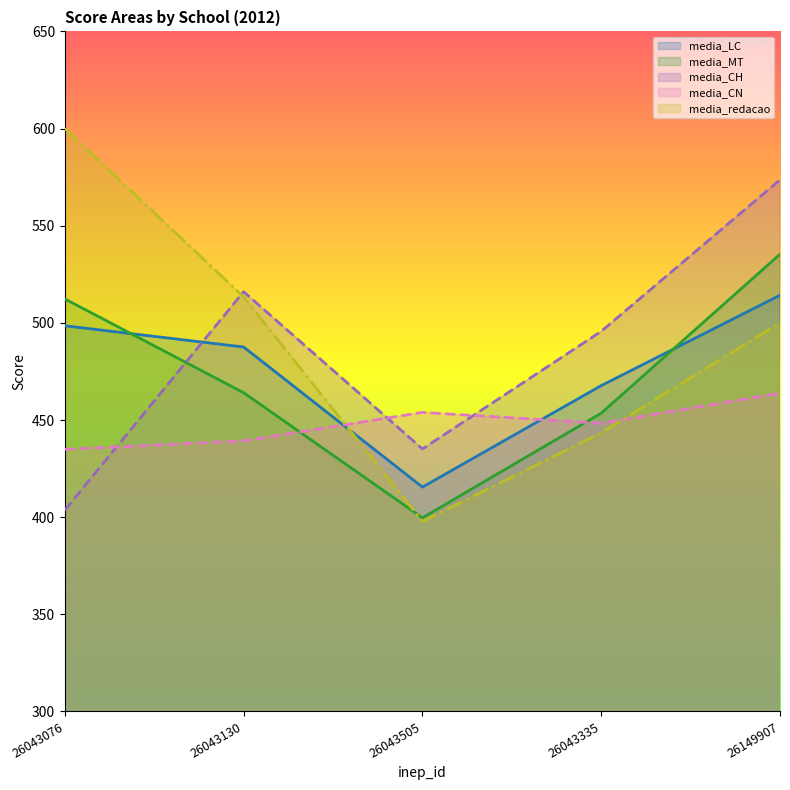

Where does the media_MT series first go above 464?

26043076